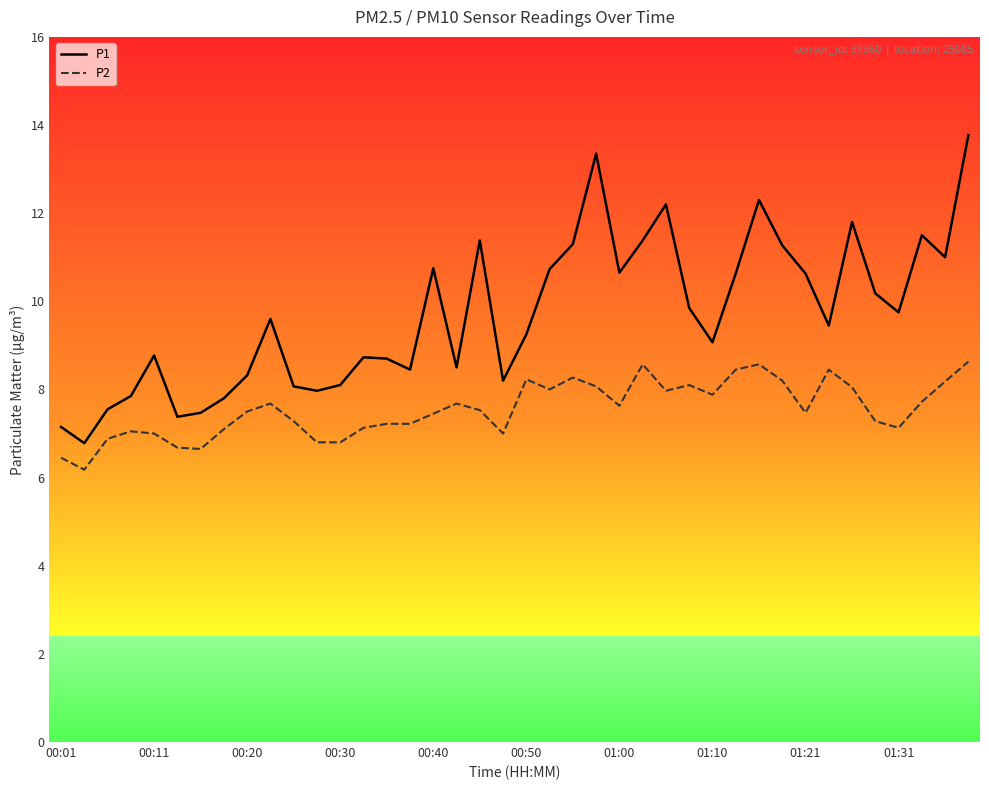

Which series has the largest total across all categories?

P1